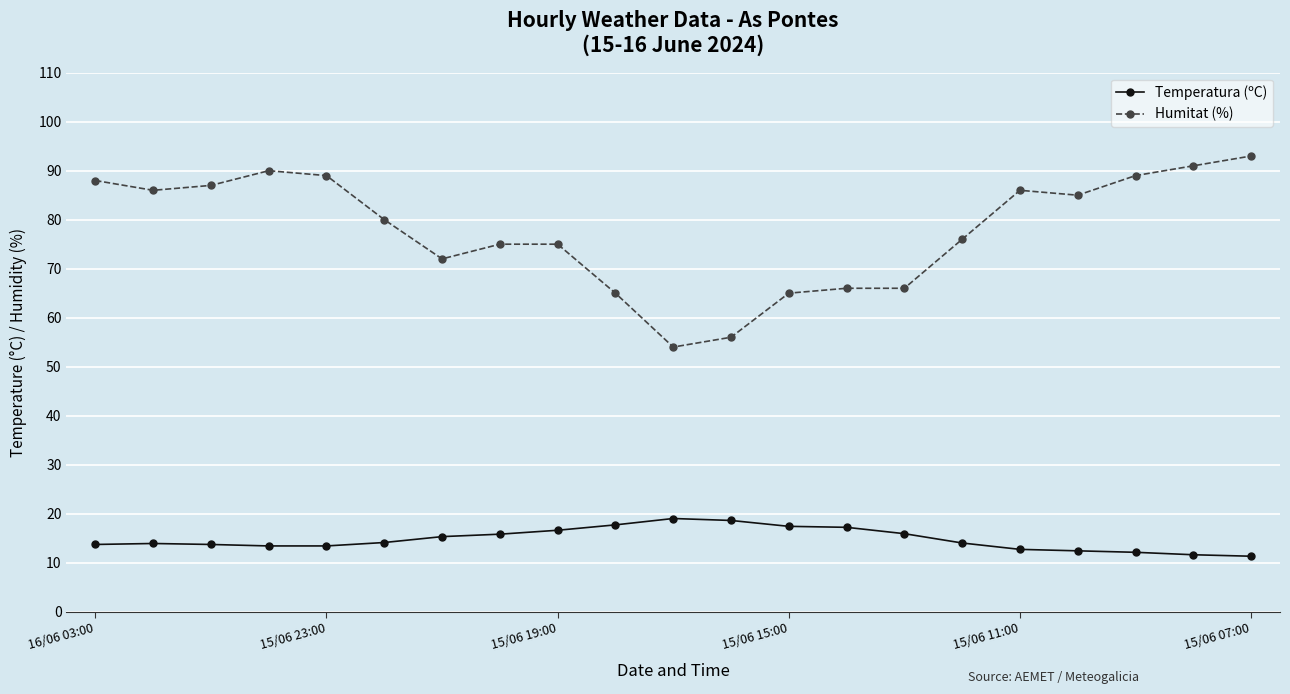

List the series in order of their overall mean, lowest first.

Temperatura (ºC), Humitat (%)